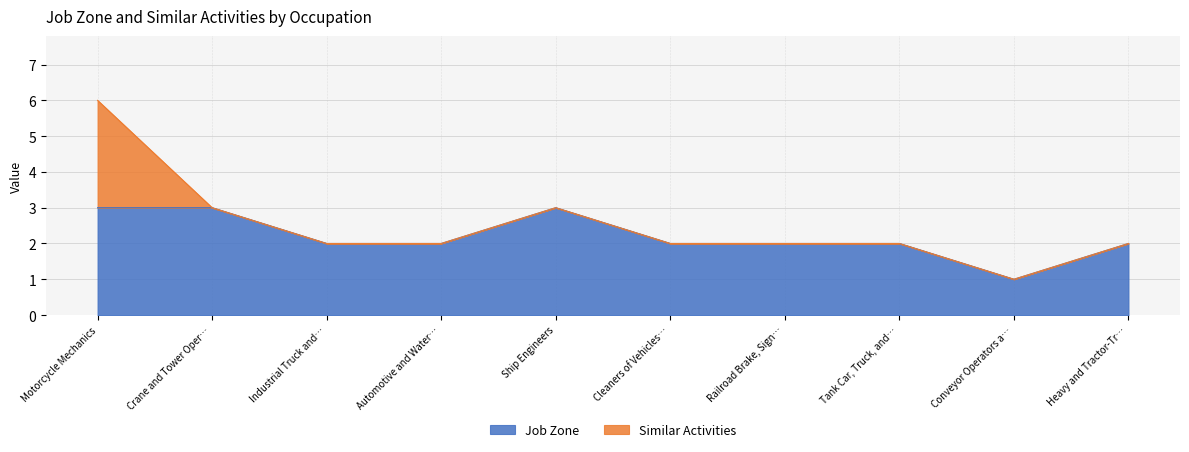

What is the maximum value for Job Zone?

3